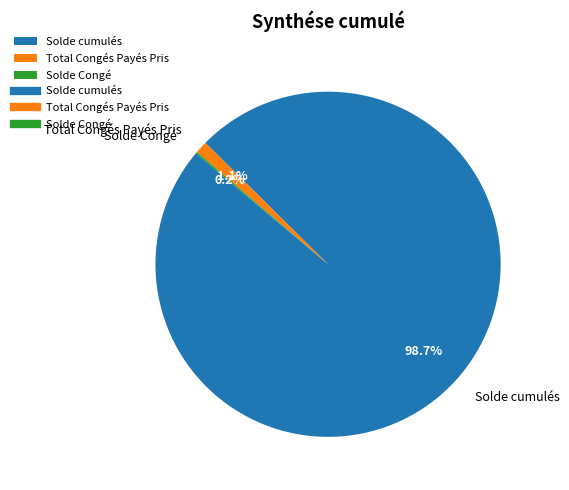

The Solde cumulés slice represents 99% of the pie. True or false?

True